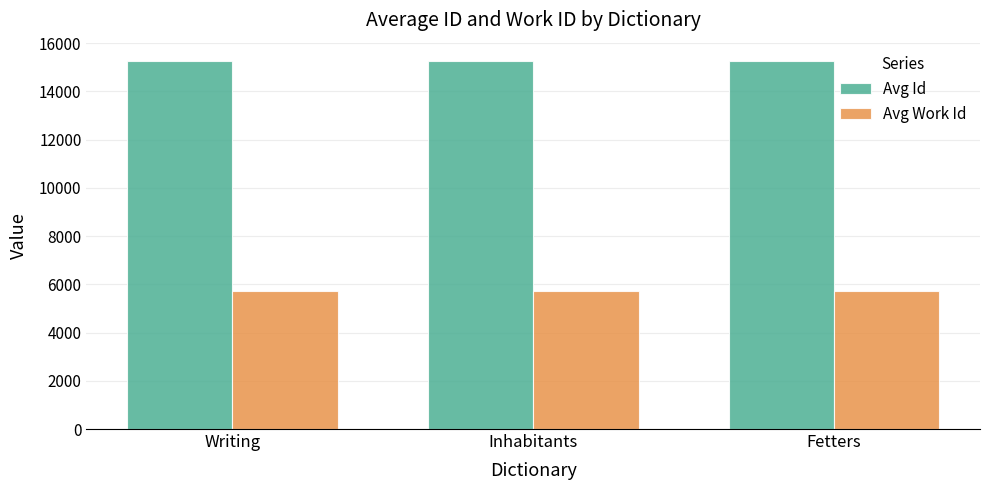

What is the sum of all Avg Work Id values?

17169